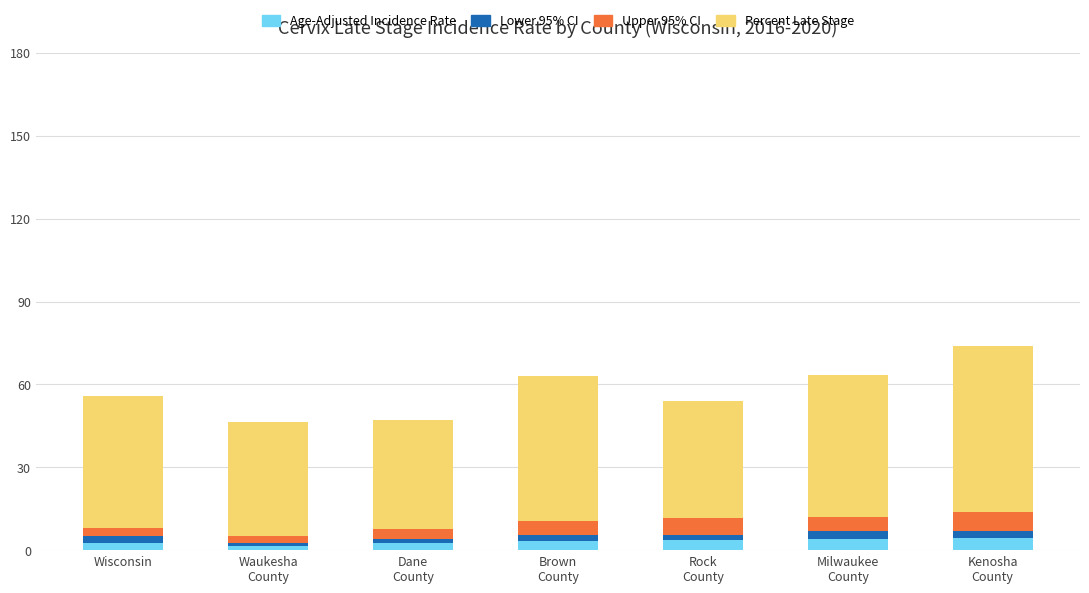

What is the average value of the Age-Adjusted Incidence Rate series?

3.2